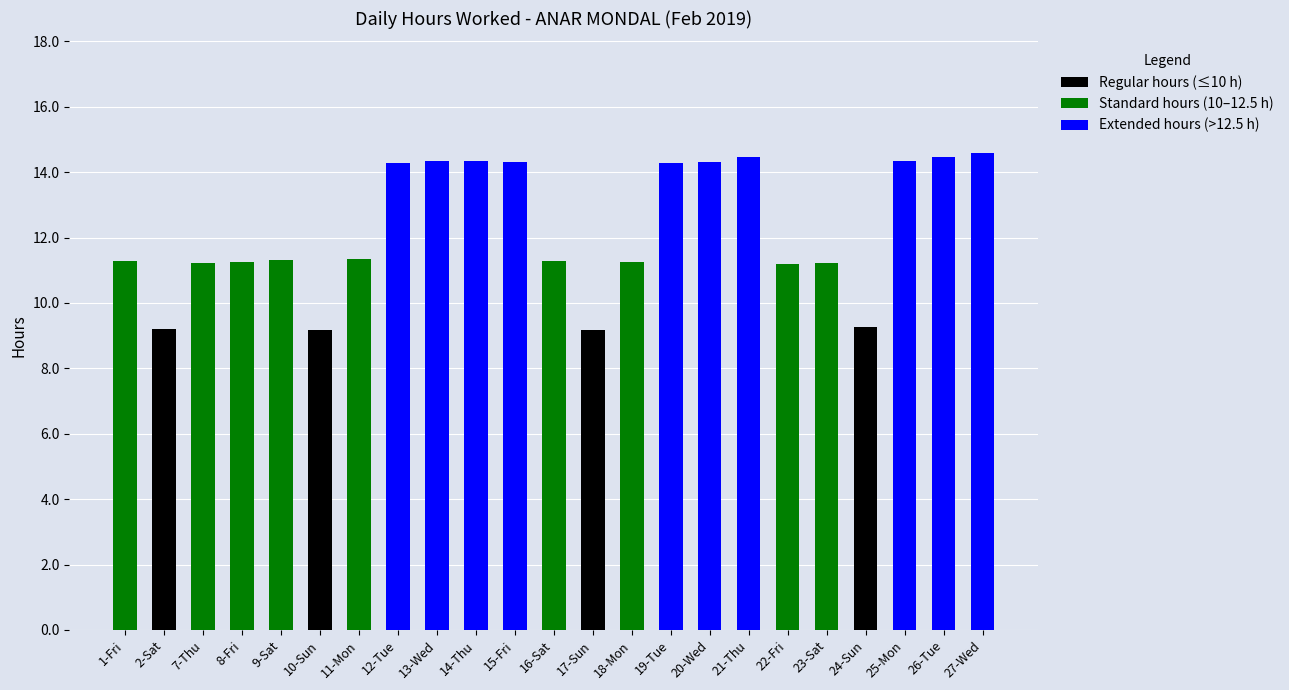

Is it true that Regular hours (≤10 h) equals 15.1 at 10-Sun?

False